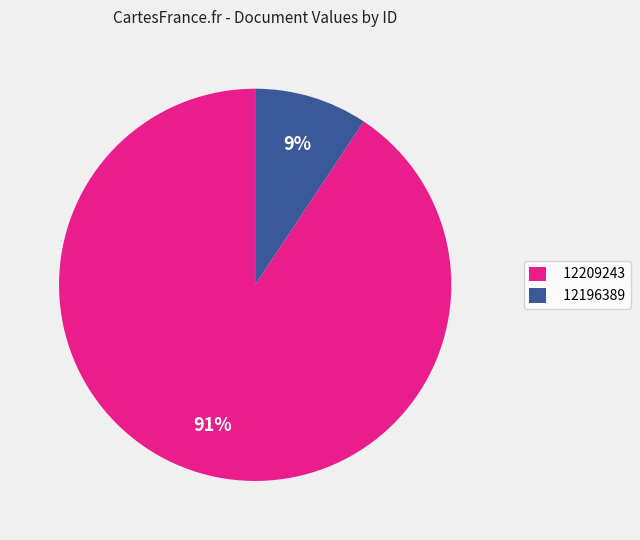

Do 12196389 and 12209243 together represent more than half of the pie?

Yes